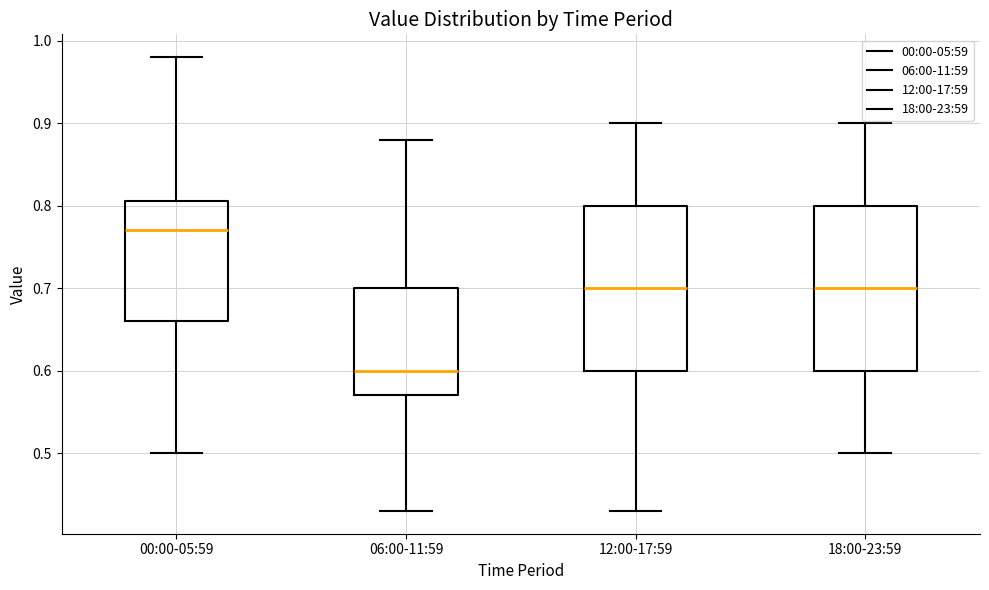

Where is the upper edge of the box for 00:00-05:59 on the y-axis? The values are not printed on the chart, so give them approximately, as read against the axis.

0.81